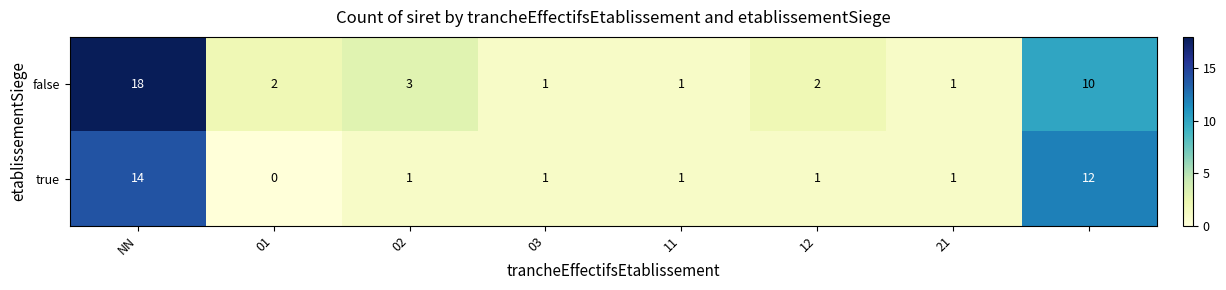

Which series has the widest spread of values?

false